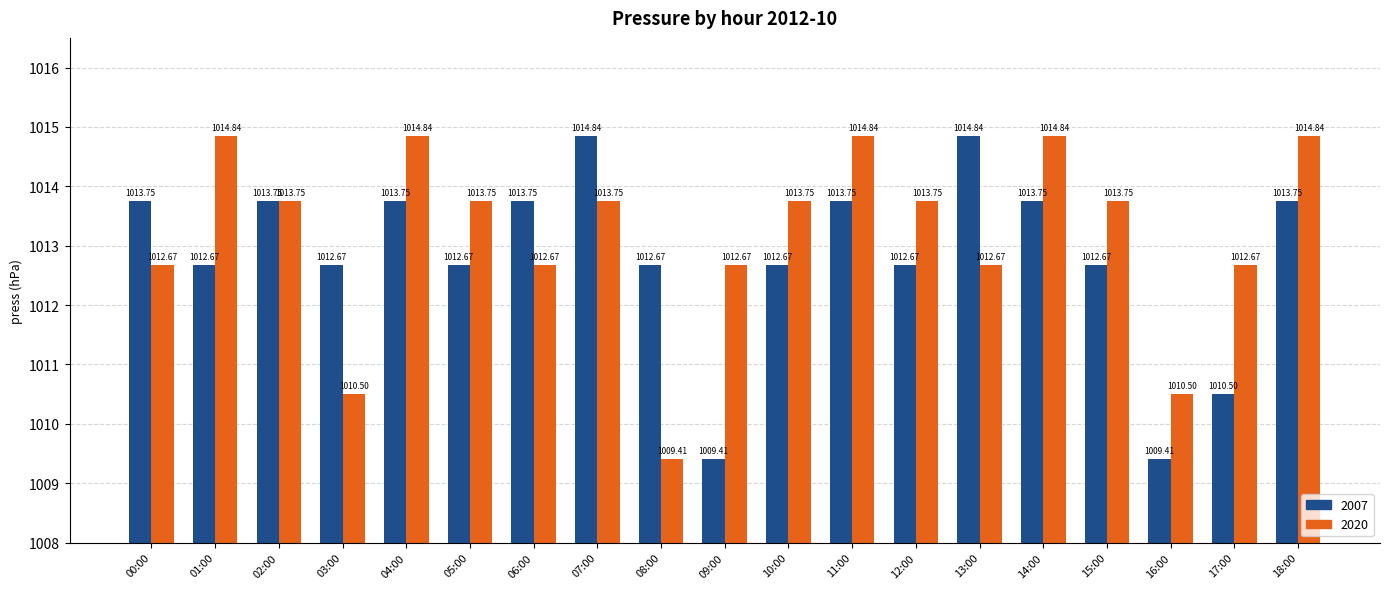

Where does the 2007 series first go above 1012?

00:00